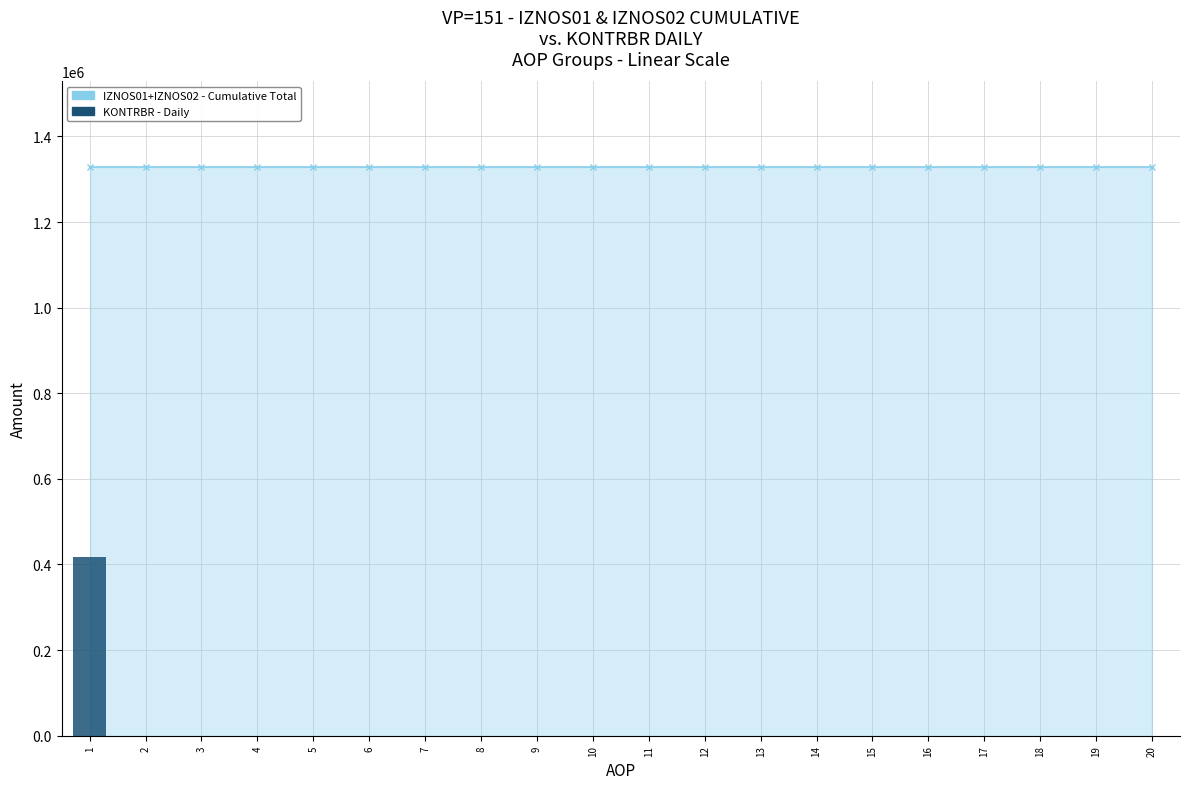

The chart shows a value of 0.0 at 2. True or false?

True